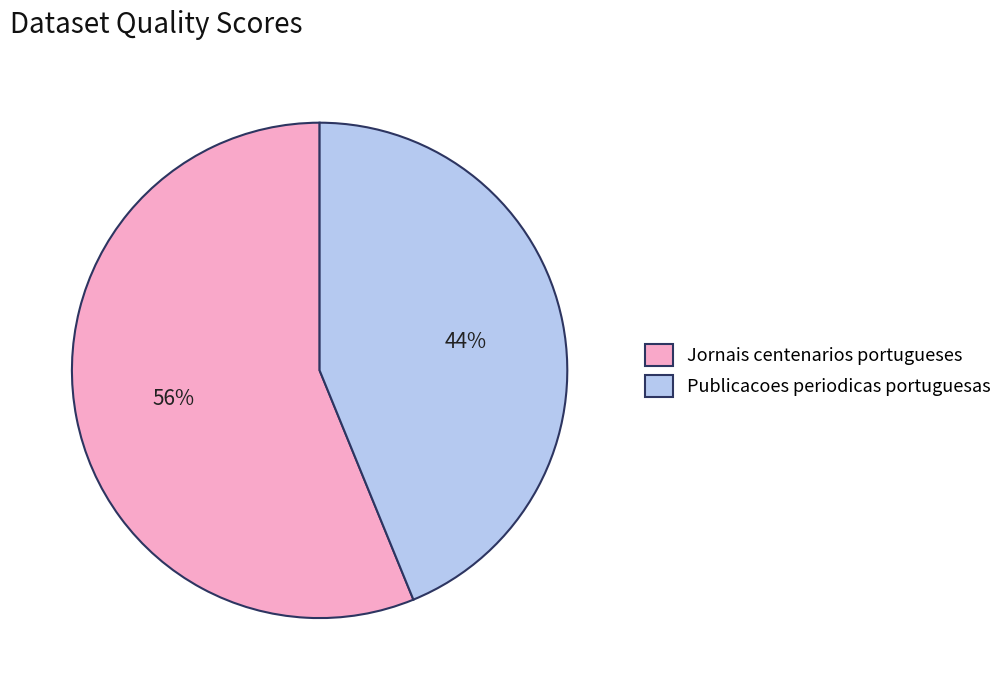

The Jornais centenarios portugueses slice represents 56% of the pie. True or false?

True